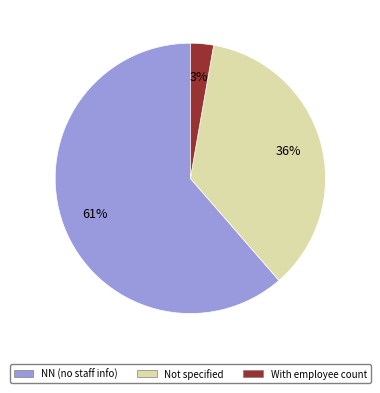

To the nearest percent, what percentage of the pie is NN (no staff info)?

61%